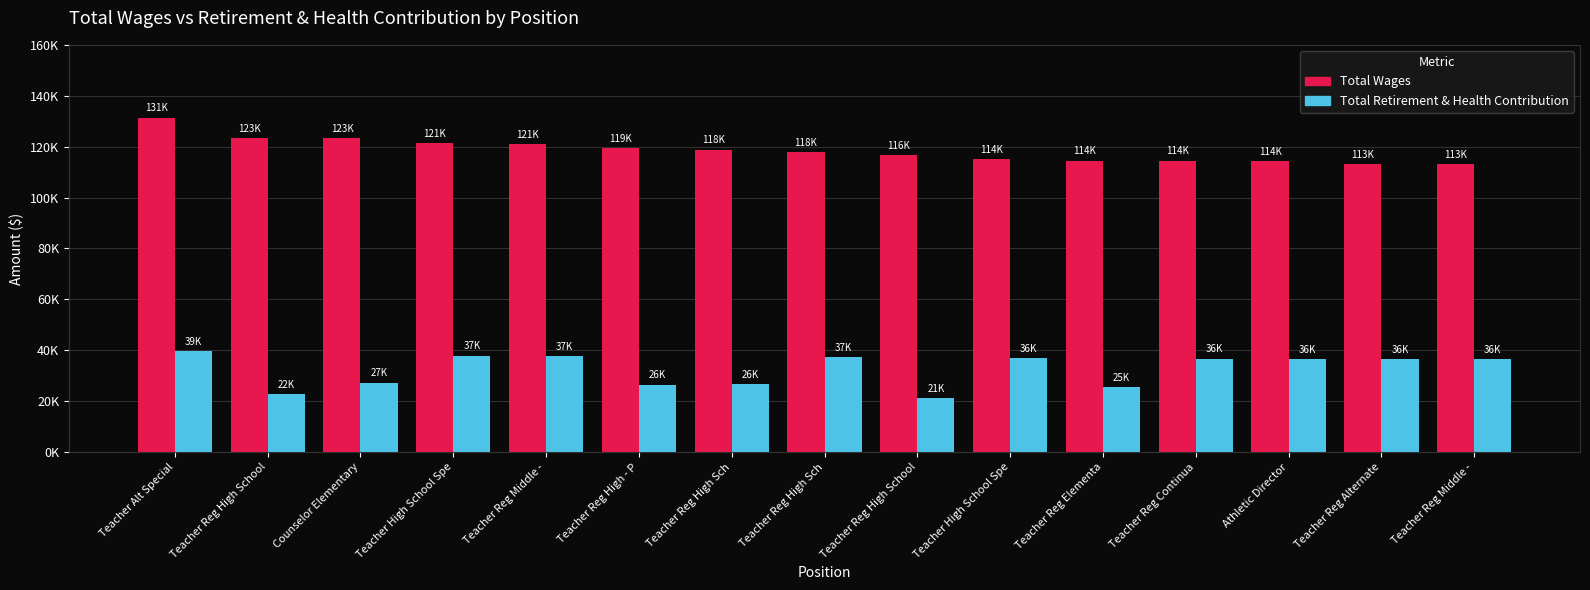

What are all the series names shown in the legend?

Total Wages, Total Retirement & Health Contribution